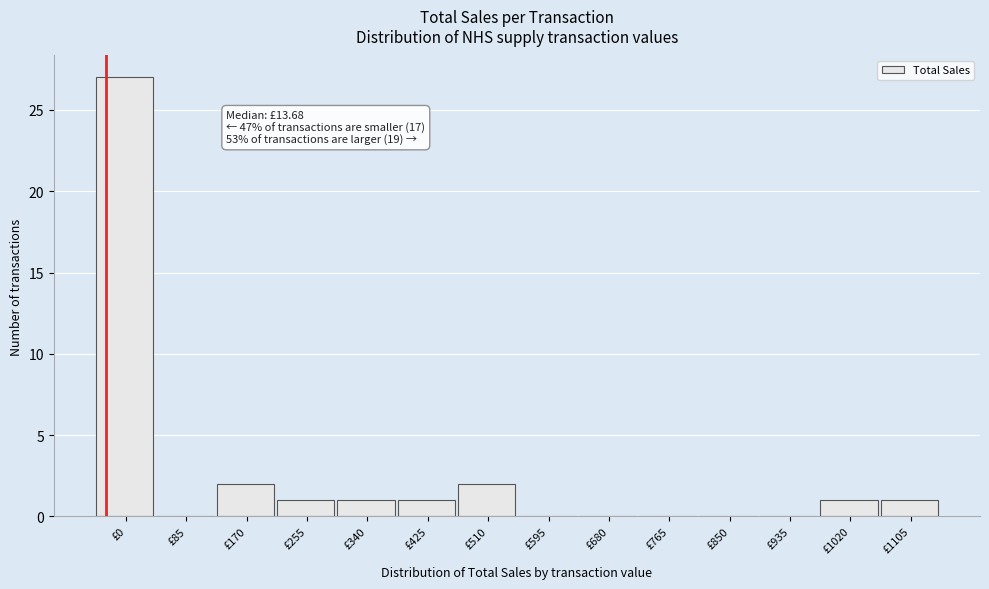

Reading right to left, what are all the values shown in this chart?

£1105=1	£1020=1	£935=0	£850=0	£765=0	£680=0	£595=0	£510=2	£425=1	£340=1	£255=1	£170=2	£85=0	£0=27